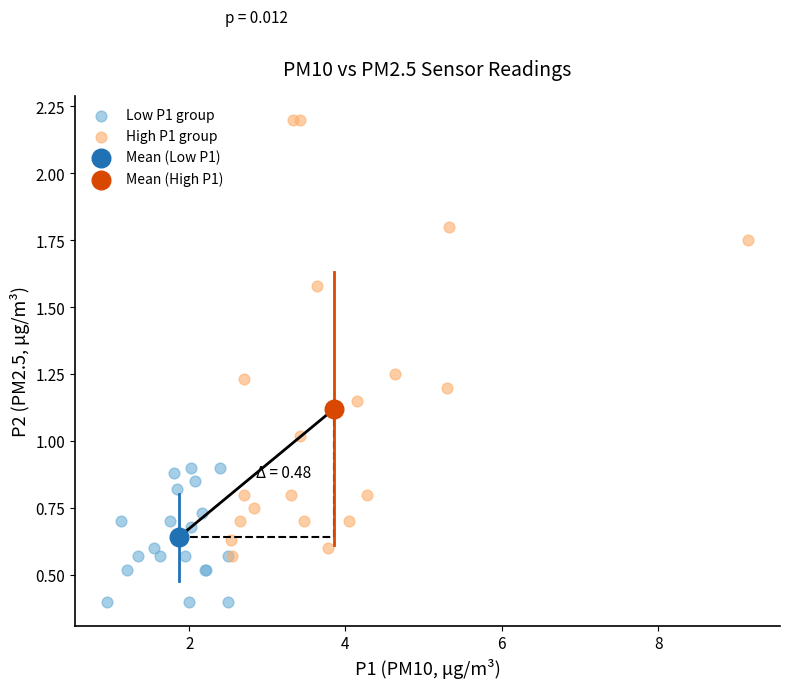

Which series reaches the minimum Y coordinate?

Low P1 group